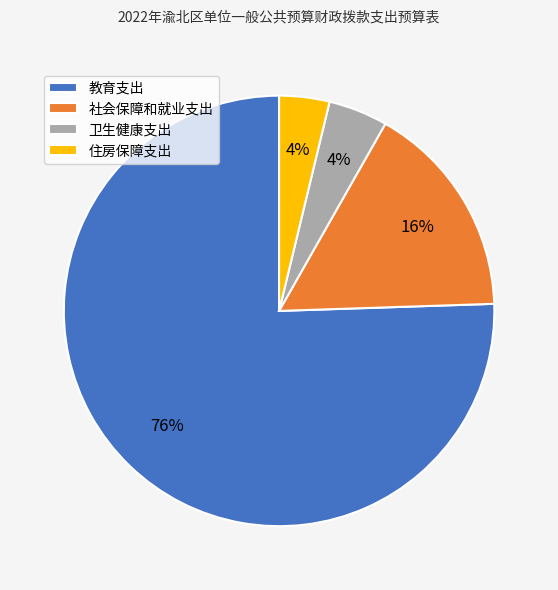

Which has a higher value, 住房保障支出 or 社会保障和就业支出?

社会保障和就业支出